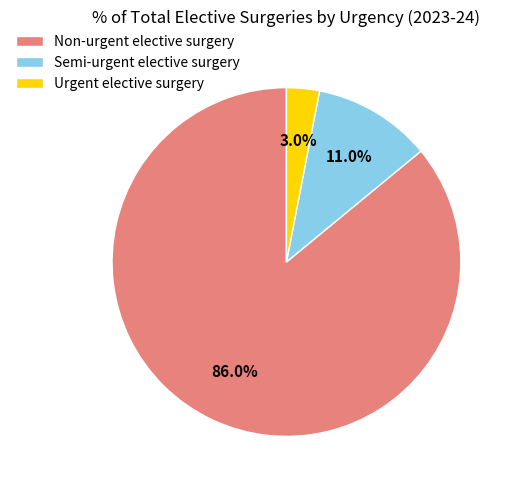

Is it true that Non-urgent elective surgery is 76% of the pie?

False